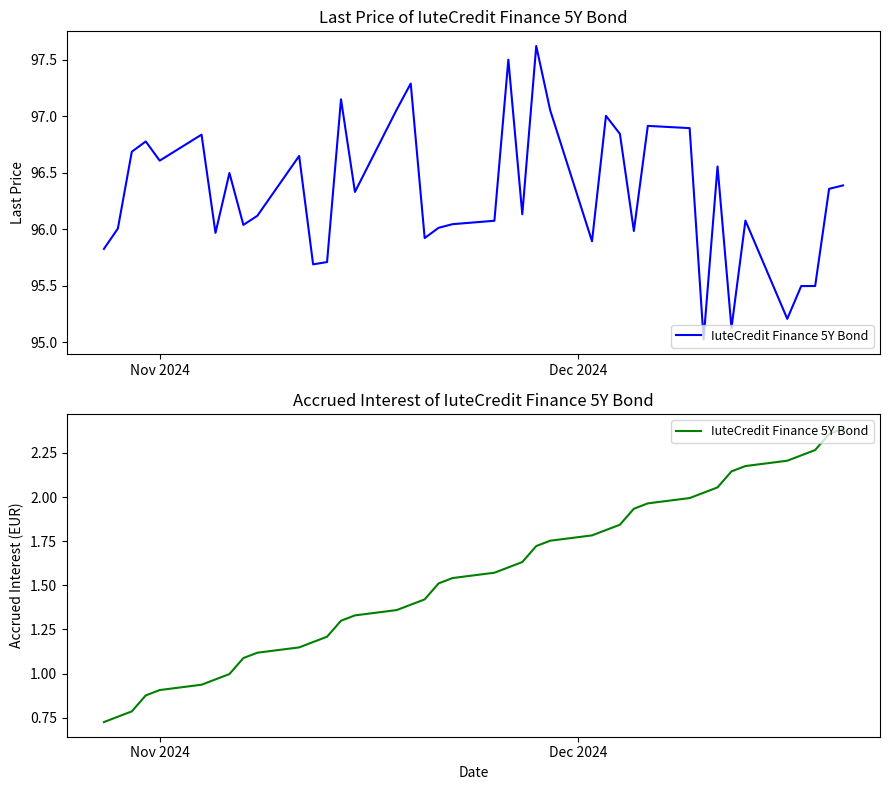

What is the value of the 12th point from the left?

1.2